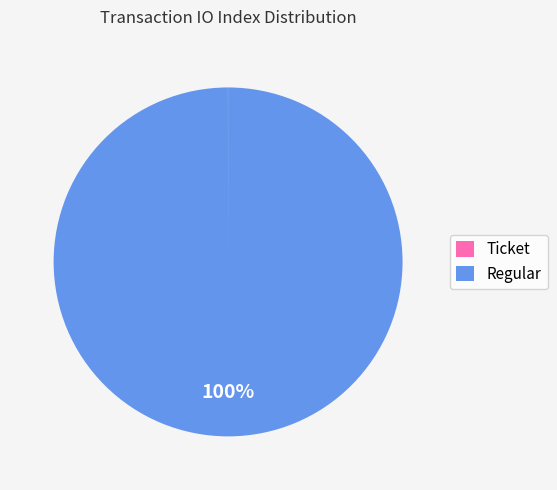

Is Regular the majority of the pie?

Yes